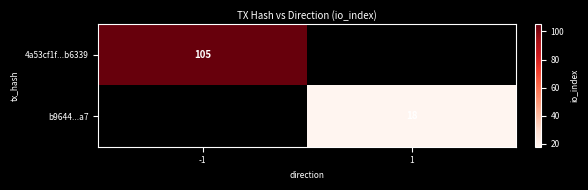

The value of 4a53cf1f...b6339 at -1 is 105. True or false?

True